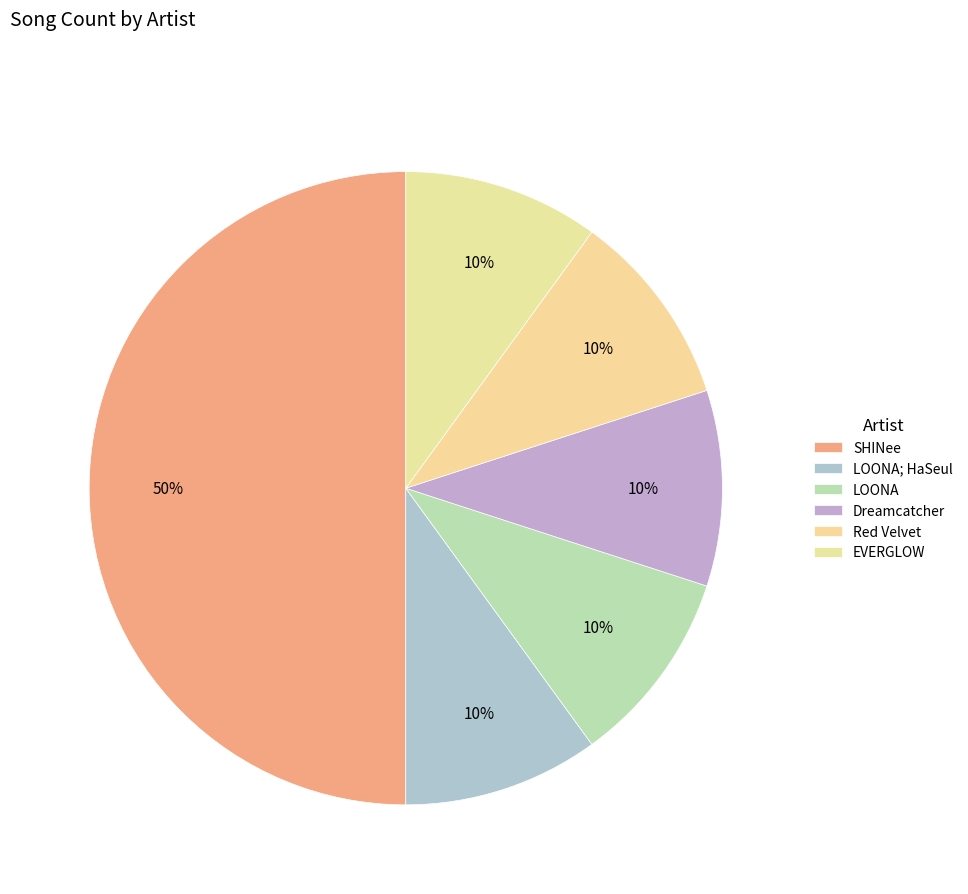

How many segments does this pie chart have?

6